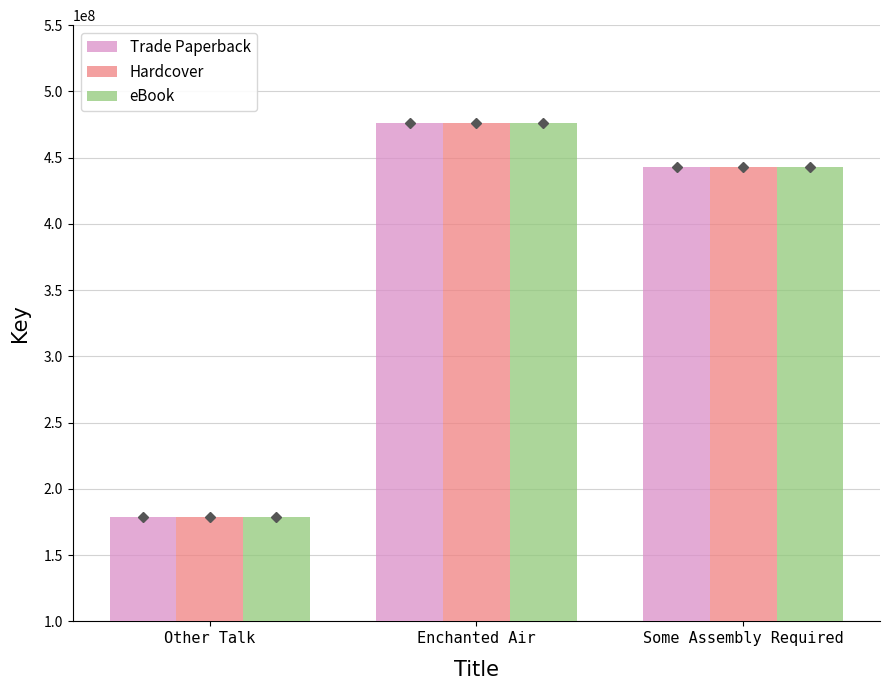

How many bars are there in total?

9